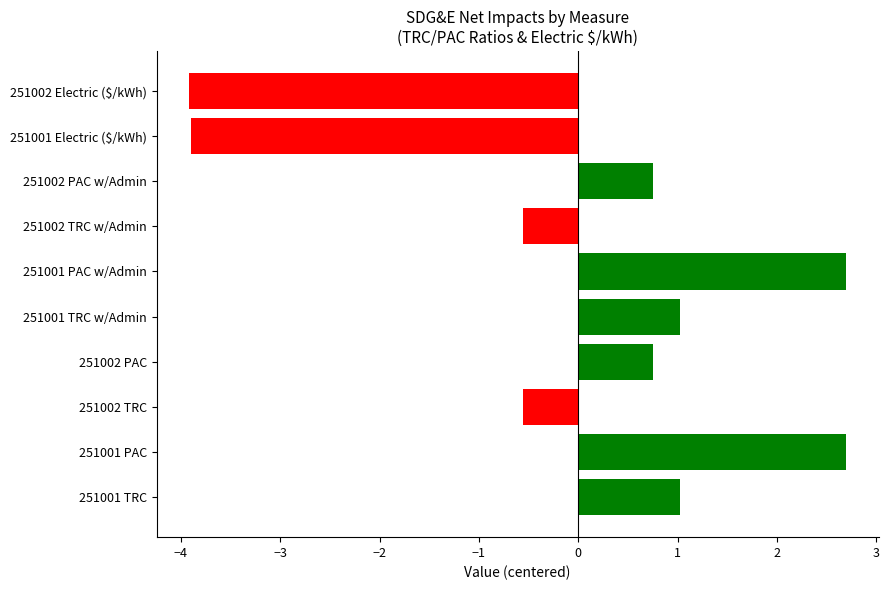

How many values are below zero?

4